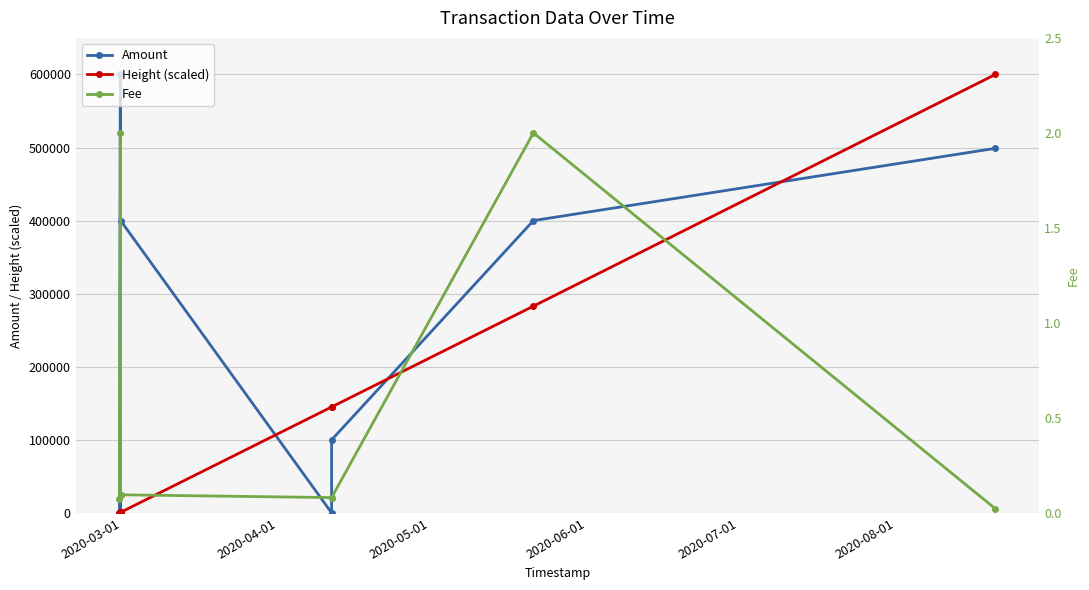

What is the spread (max minus min) of values at 2020-06-01?

399999.9